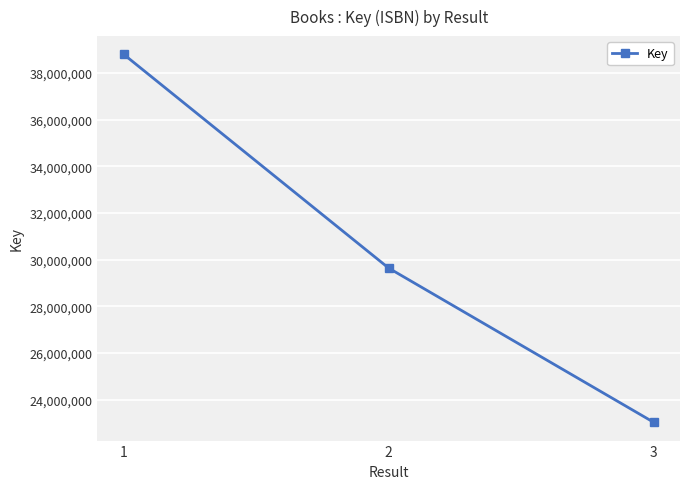

What is the value of the 3rd point from the left?

23035228